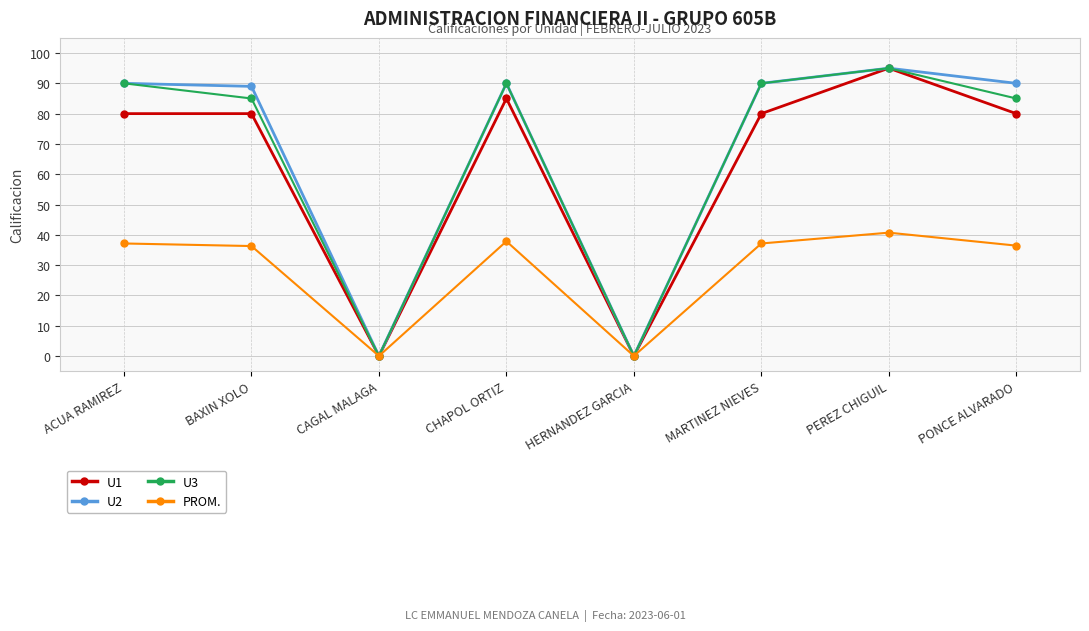

How many values in the U3 series are below 90?

4